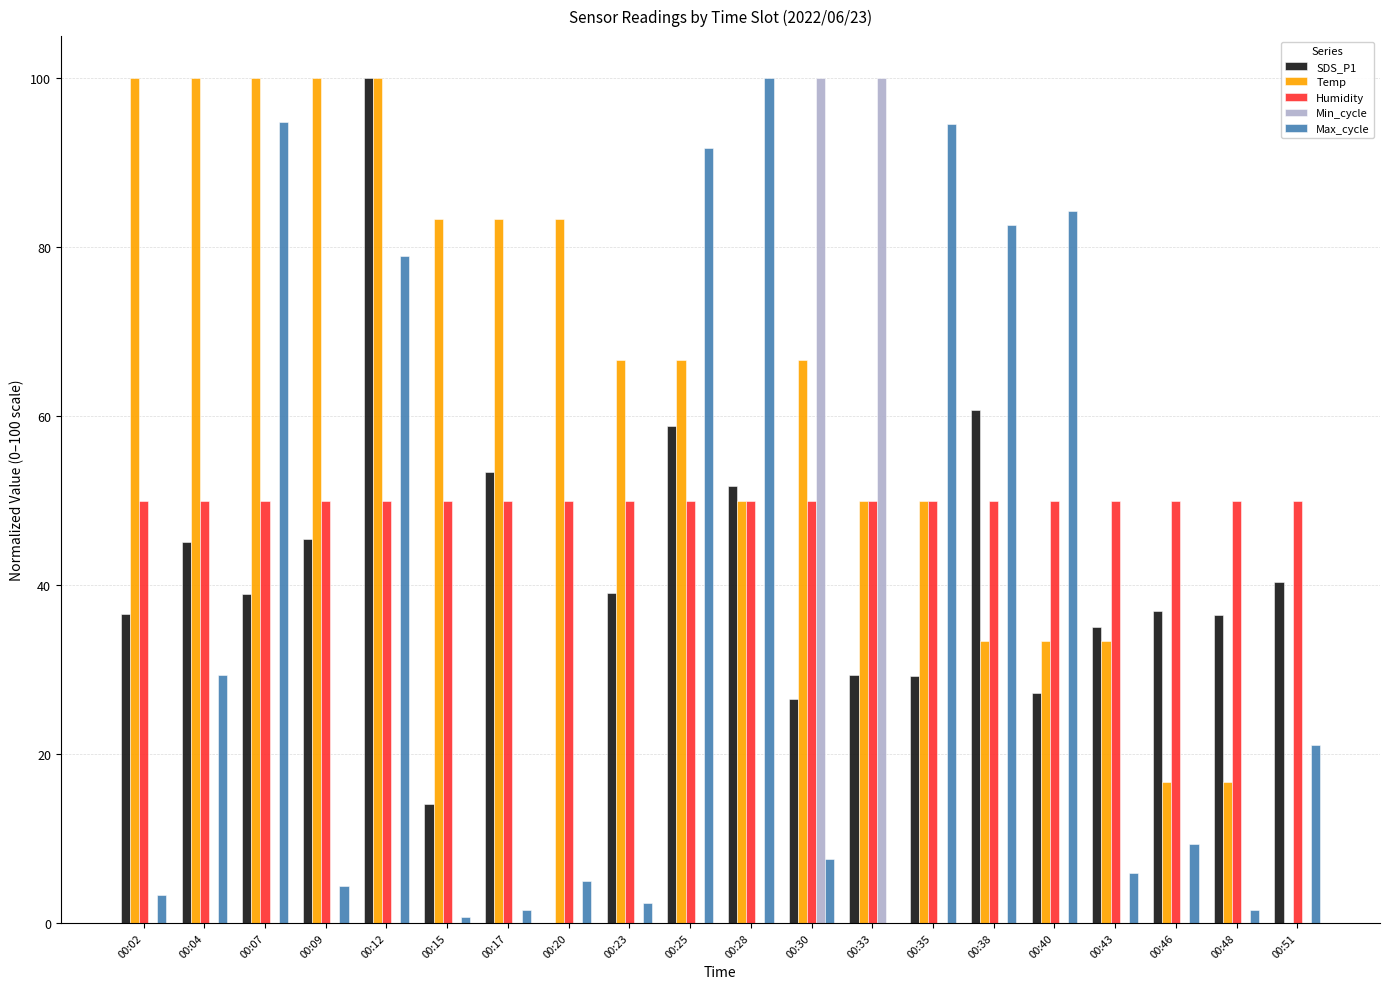

Does the chart contain stacked bars?

No